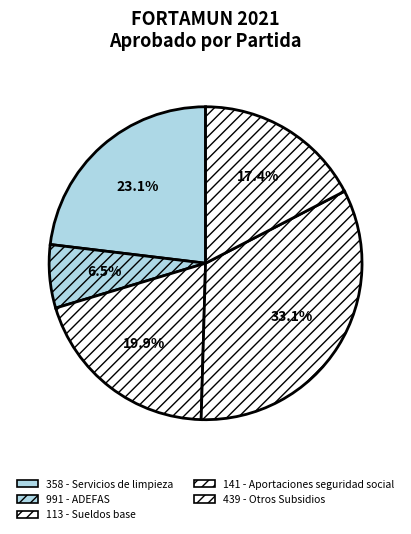

Is there any slice that represents more than half of the pie?

No